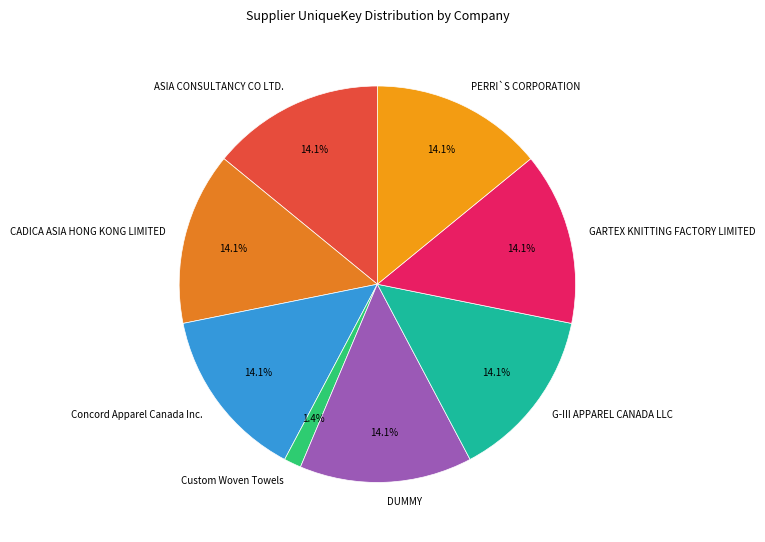

What percentage is NOT represented by PERRI`S CORPORATION?

85.9%